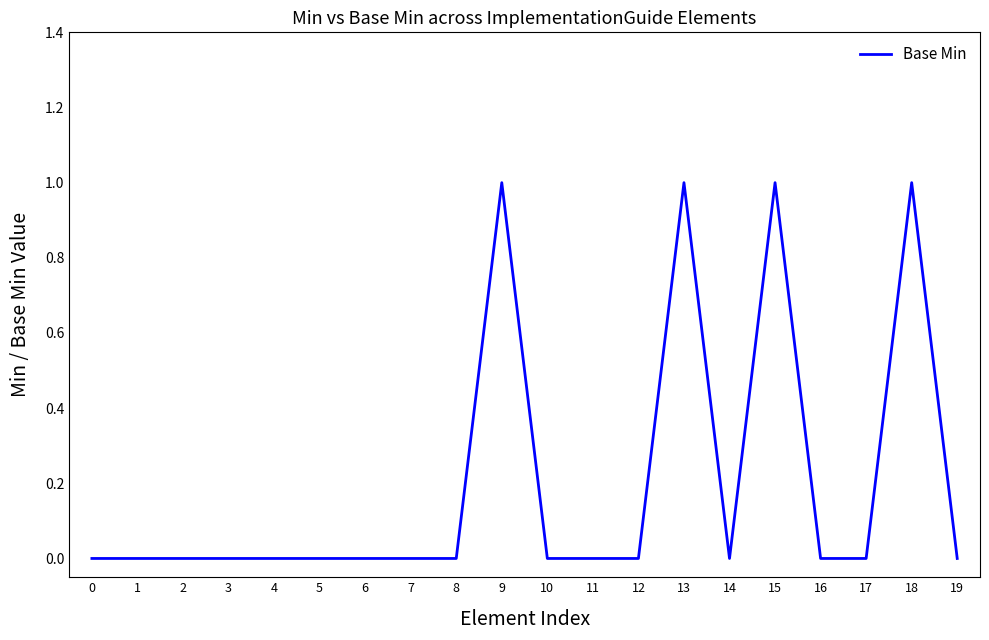

True or false: the data shows 0 at 0.

True